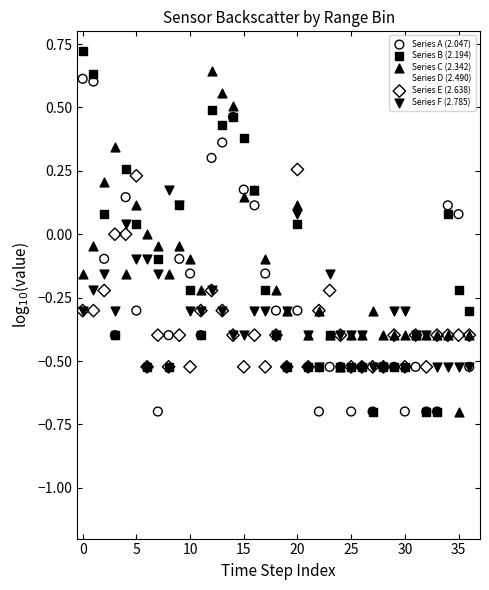

What are all the series names shown in the legend?

Series A (2.047), Series B (2.194), Series C (2.342), Series D (2.490), Series E (2.638), Series F (2.785)